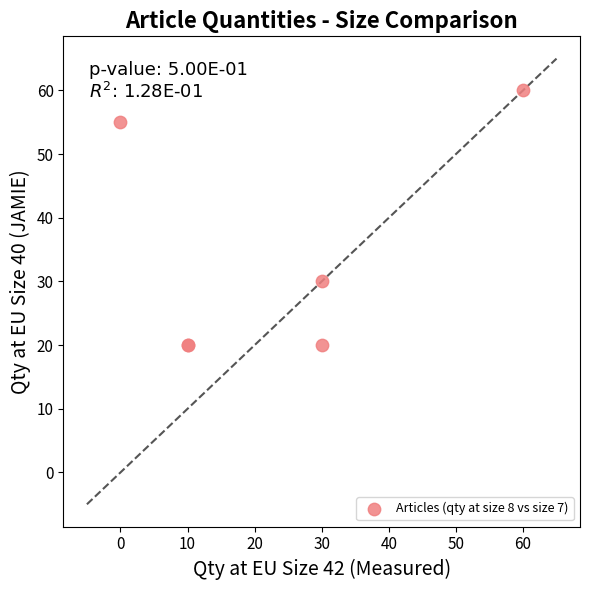

What Y value in the scatter plot is closest to 40?

30